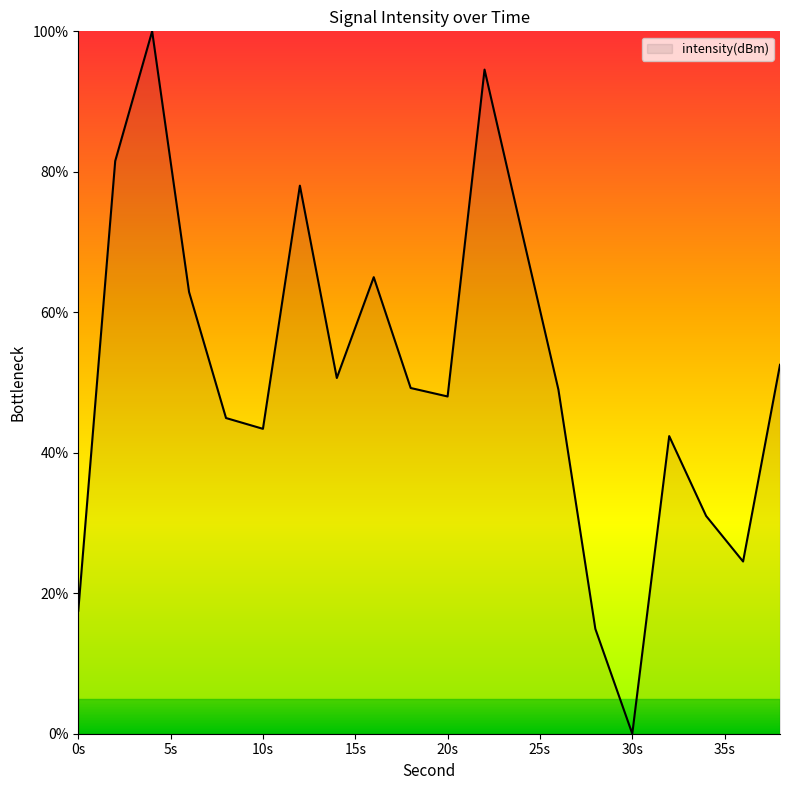

What is the maximum value shown in the chart?

100.0